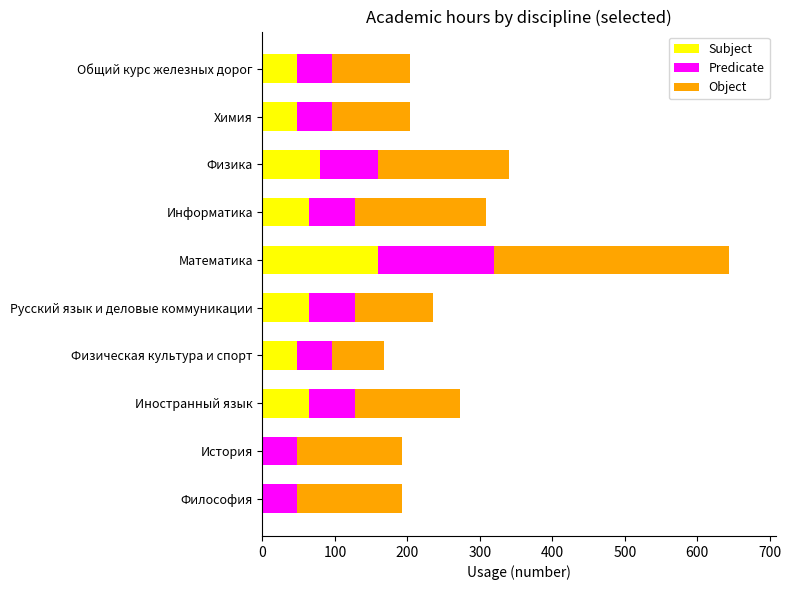

Is it true that Subject equals 0 at Философия?

True